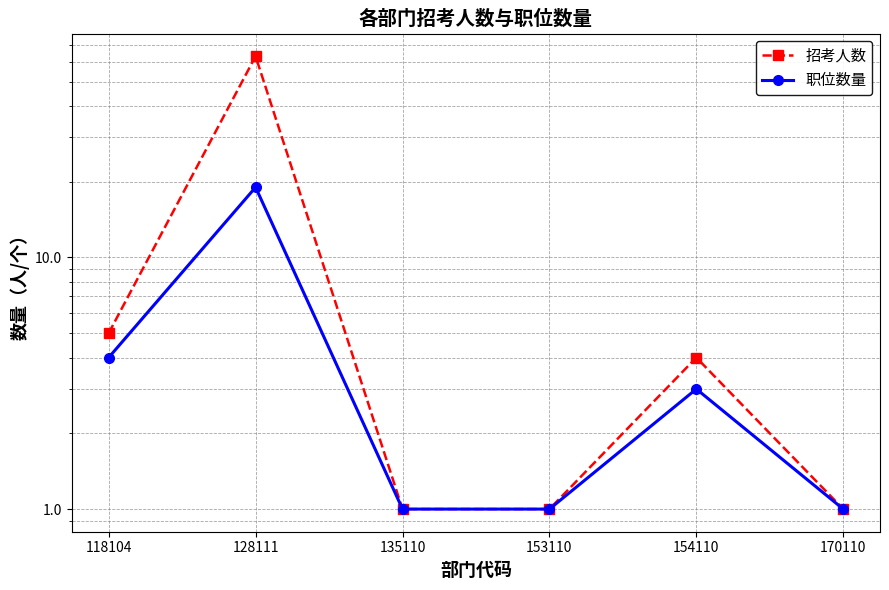

How many data points in 招考人数 are above 4?

2